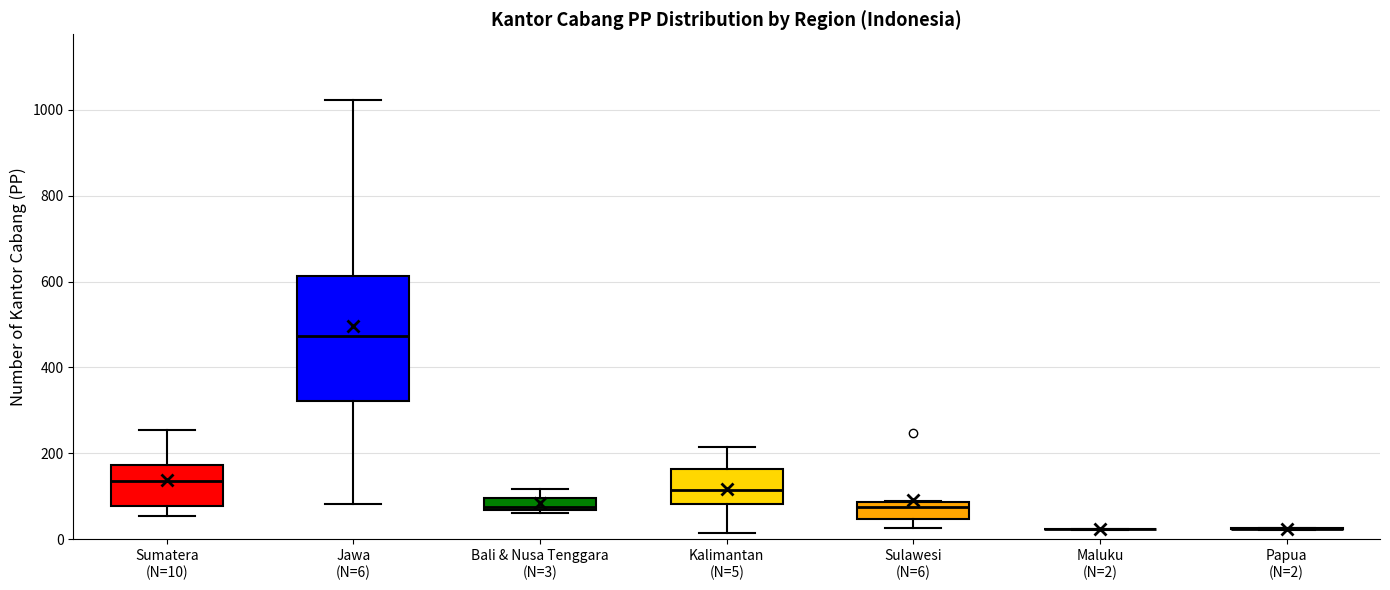

Comparing the boxes themselves (not the whiskers), which one is the tallest?

Jawa (N=6)